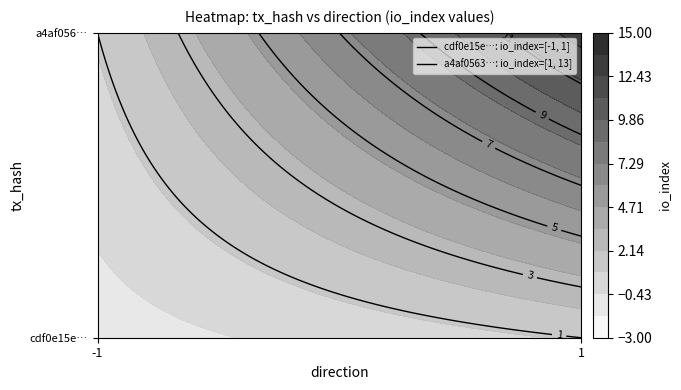

The cdf0e15e4c4b466955ec8e711e44d9ddde7efc7 series shows 1 at 1. True or false?

True